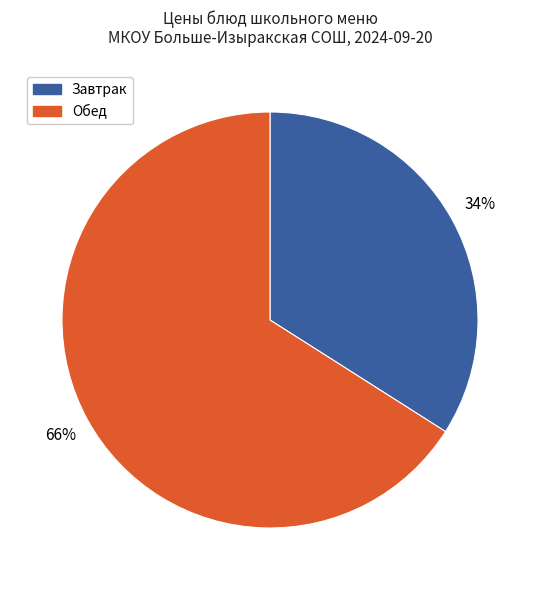

Which category has the smallest portion of the pie?

Завтрак